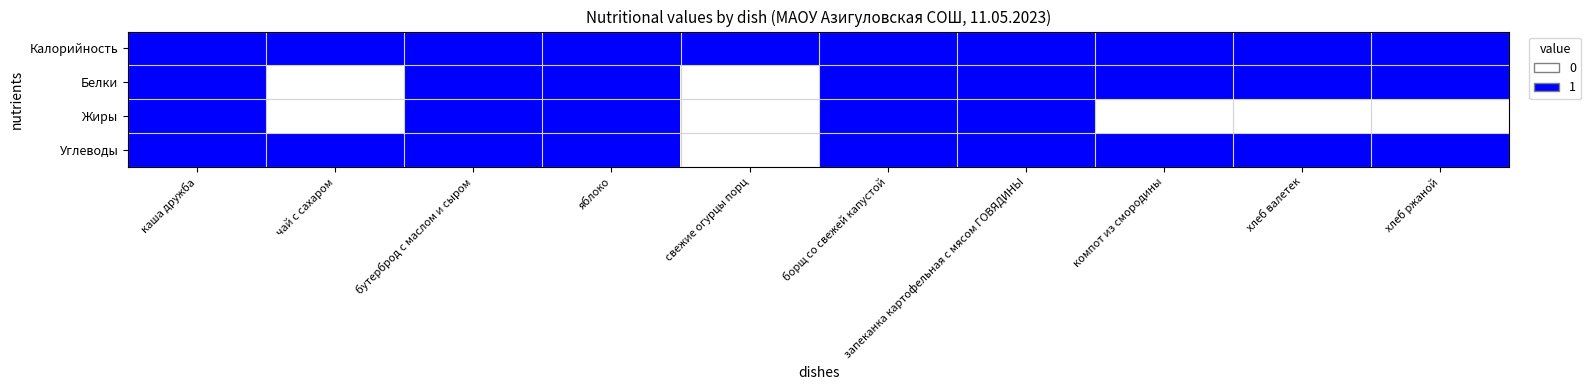

Reading left to right, list all the values displayed in this chart.

Калорийность: каша дружба=1	чай с сахаром=1	бутерброд с маслом и сыром=1	яблоко=1	свежие огурцы порц=1	борщ со свежей капустой=1	запеканка картофельная с мясом ГОВЯДИНЫ=1	компот из смородины=1	хлеб валетек=1	хлеб ржаной=1
Белки: каша дружба=1	чай с сахаром=0	бутерброд с маслом и сыром=1	яблоко=1	свежие огурцы порц=0	борщ со свежей капустой=1	запеканка картофельная с мясом ГОВЯДИНЫ=1	компот из смородины=1	хлеб валетек=1	хлеб ржаной=1
Жиры: каша дружба=1	чай с сахаром=0	бутерброд с маслом и сыром=1	яблоко=1	свежие огурцы порц=0	борщ со свежей капустой=1	запеканка картофельная с мясом ГОВЯДИНЫ=1	компот из смородины=0	хлеб валетек=0	хлеб ржаной=0
Углеводы: каша дружба=1	чай с сахаром=1	бутерброд с маслом и сыром=1	яблоко=1	свежие огурцы порц=0	борщ со свежей капустой=1	запеканка картофельная с мясом ГОВЯДИНЫ=1	компот из смородины=1	хлеб валетек=1	хлеб ржаной=1